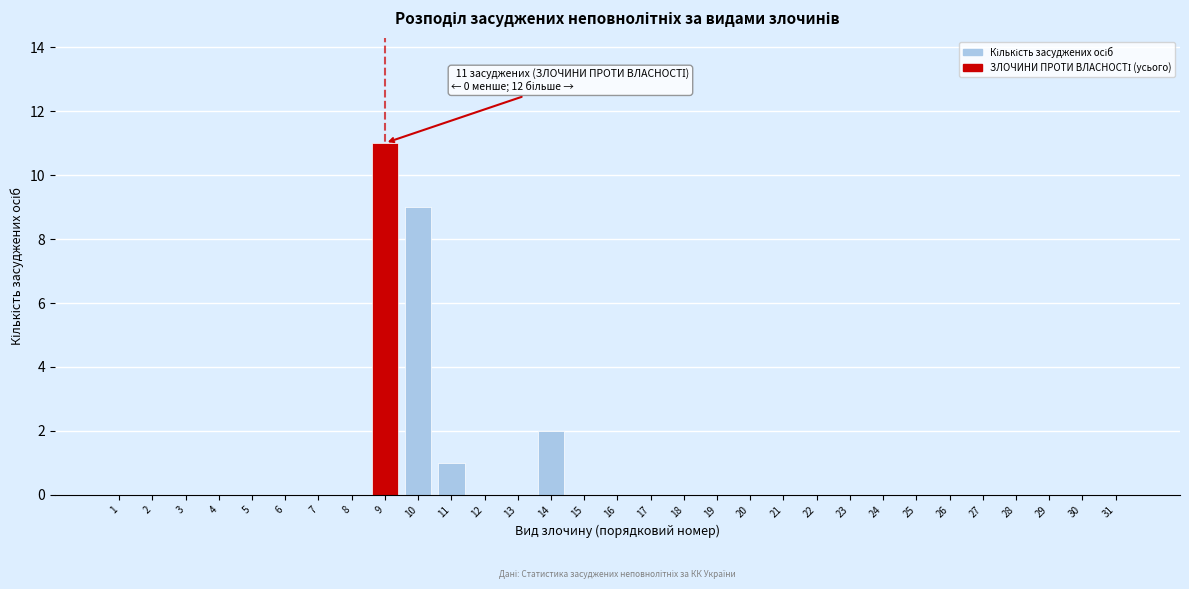

Which category has the highest value across all series?

9